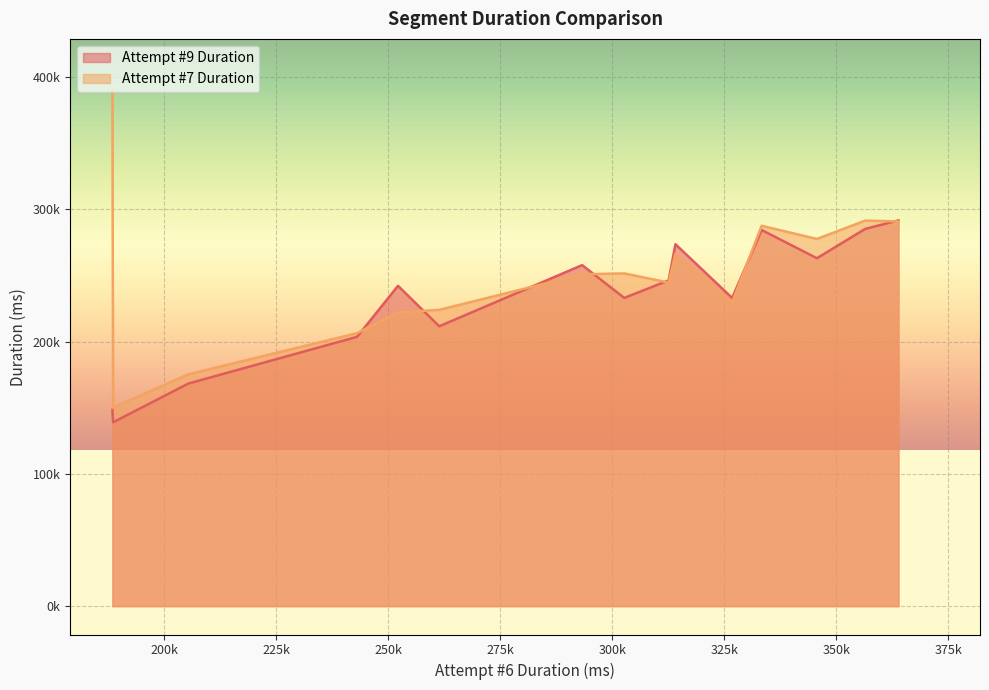

What are all the series names shown in the legend?

Attempt #9 Duration, Attempt #7 Duration